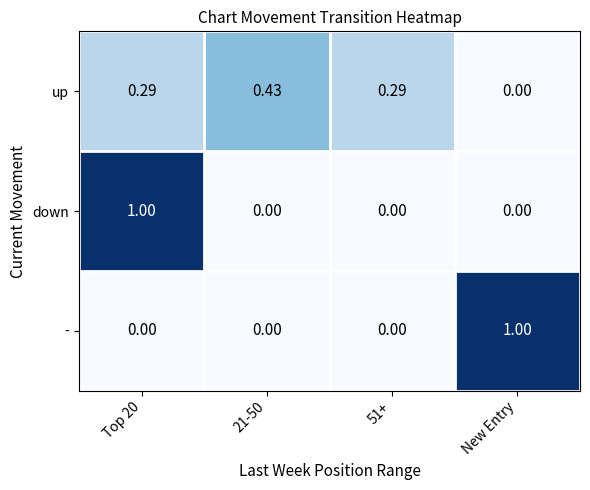

Rank the series at Top 20 from lowest to highest value.

-, up, down